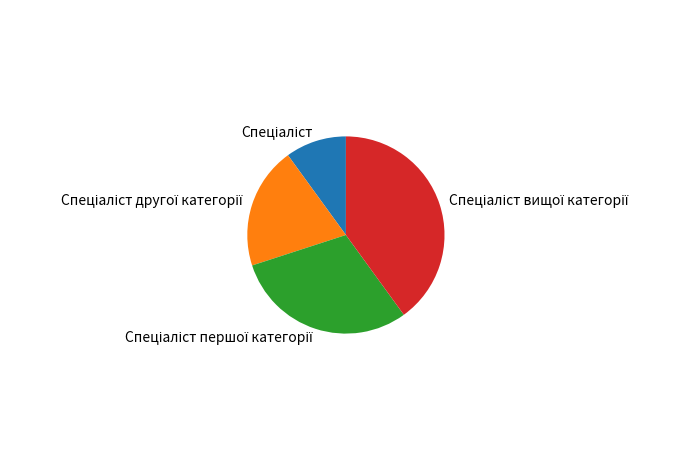

Is there a majority slice in this chart?

No